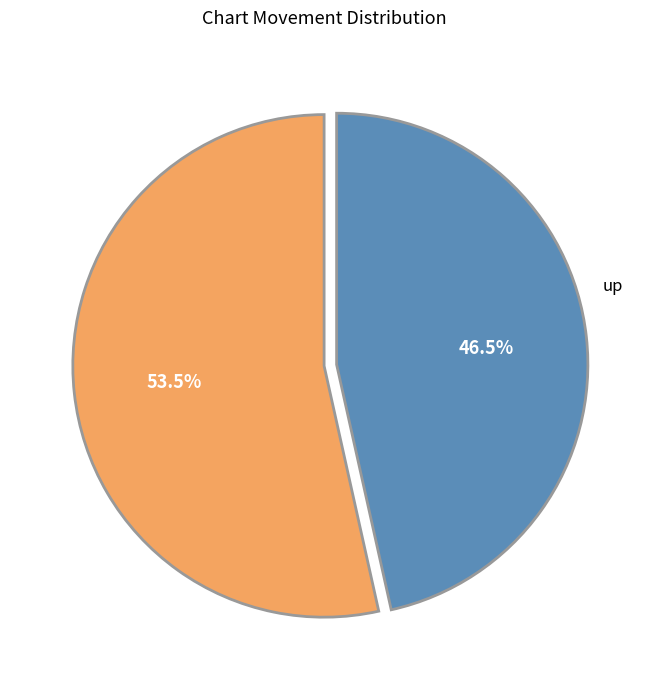

Is there a majority slice in this chart?

Yes